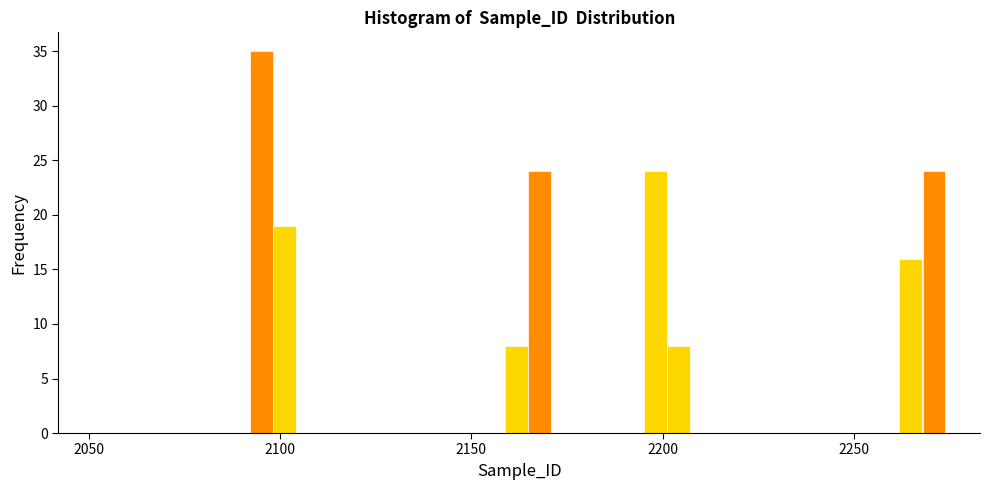

Read against the x-axis, roughly where is the centre of the tallest bar?

2095